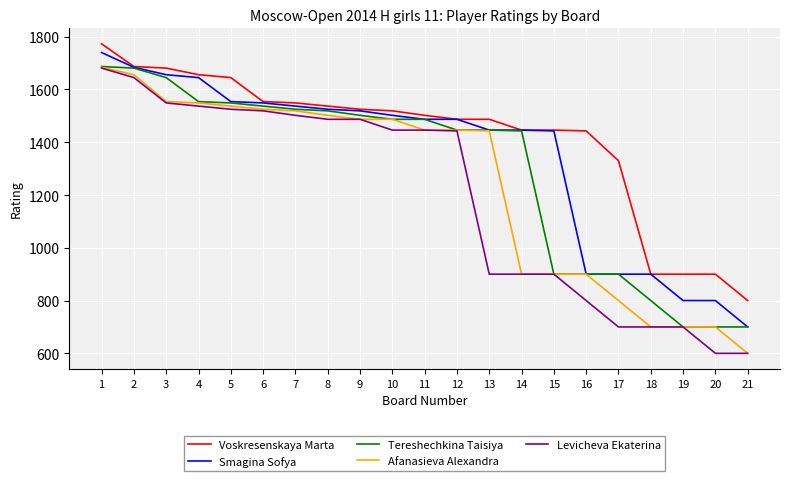

How many lines are shown in the chart?

5